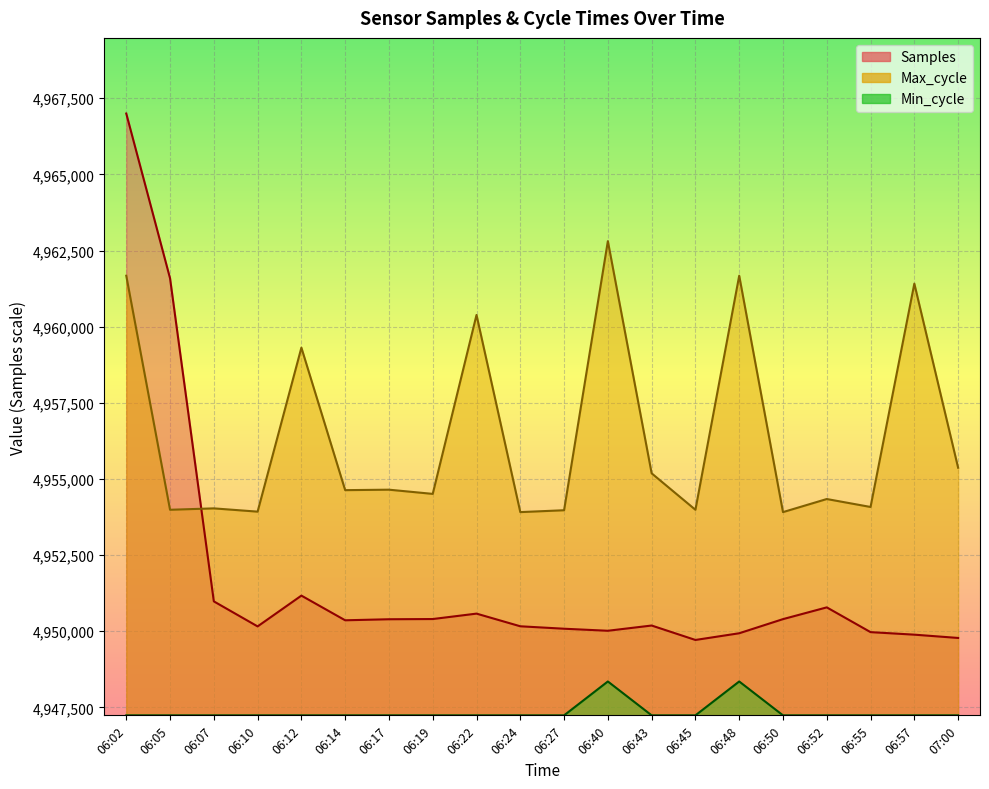

What are all the series names shown in the legend?

Samples, Max_cycle, Min_cycle